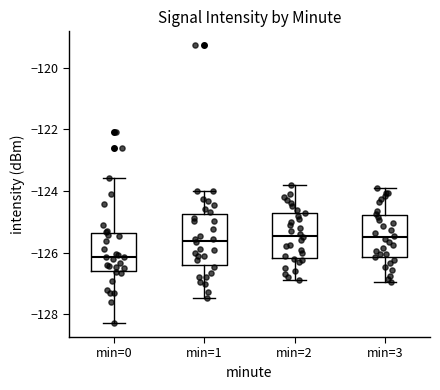

Reading left to right, transcribe this box plot: for each box, give where its median line is, the range the box spans, and where its two whiskers end, as read against the y-axis. The values are not printed on the chart, so give them approximately, as read against the axis.

min=0: median -126.2, box -126.6 to -125.4, whiskers -128.2 to -123.6
min=1: median -125.6, box -126.4 to -124.8, whiskers -127.4 to -124.0
min=2: median -125.4, box -126.2 to -124.8, whiskers -126.8 to -123.8
min=3: median -125.4, box -126.2 to -124.8, whiskers -127.0 to -123.8